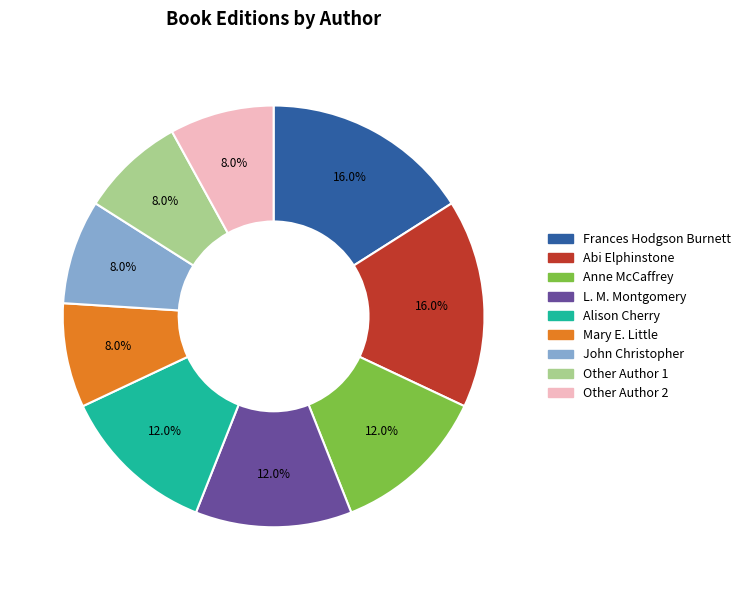

To the nearest percent, what is the combined percentage of Other Author 1 and Mary E. Little?

16%